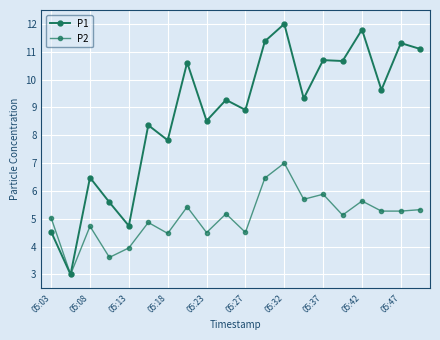

True or false: P1 and P2 intersect in this chart.

False